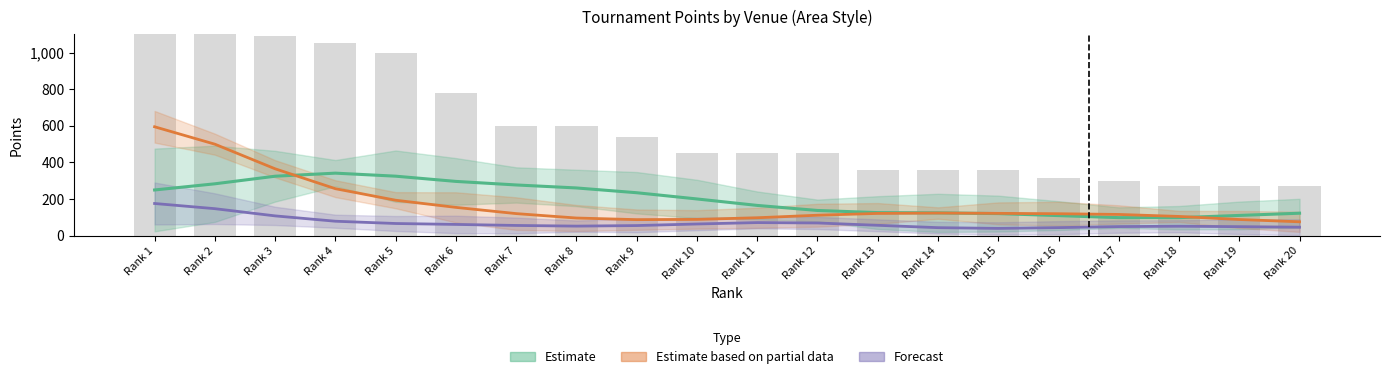

Rank the series by their average value, from highest to lowest.

Estimate, Estimate based on partial data, Forecast